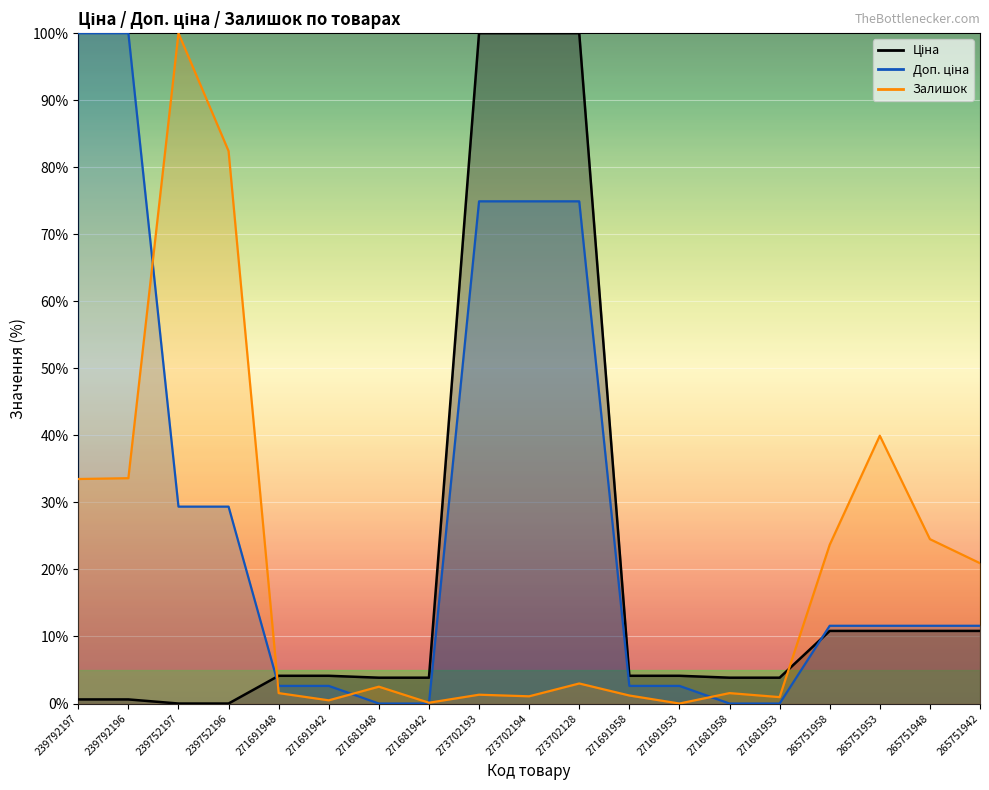

What is the sum of all Ціна values?

376.5